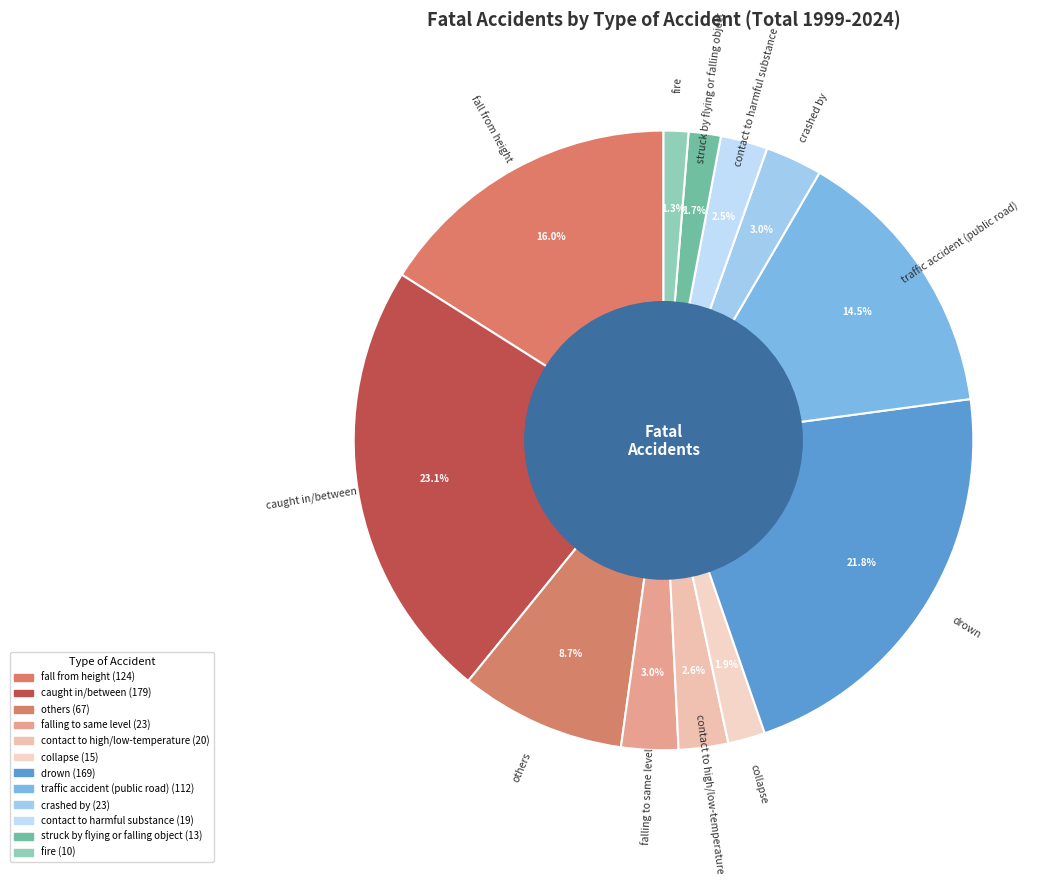

The drown slice represents 22% of the pie. True or false?

True